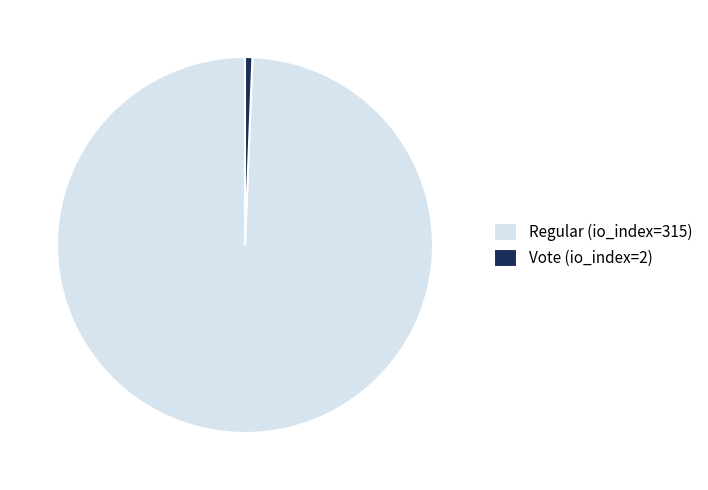

True or false: Regular (io_index=315) accounts for 90% of the total.

False